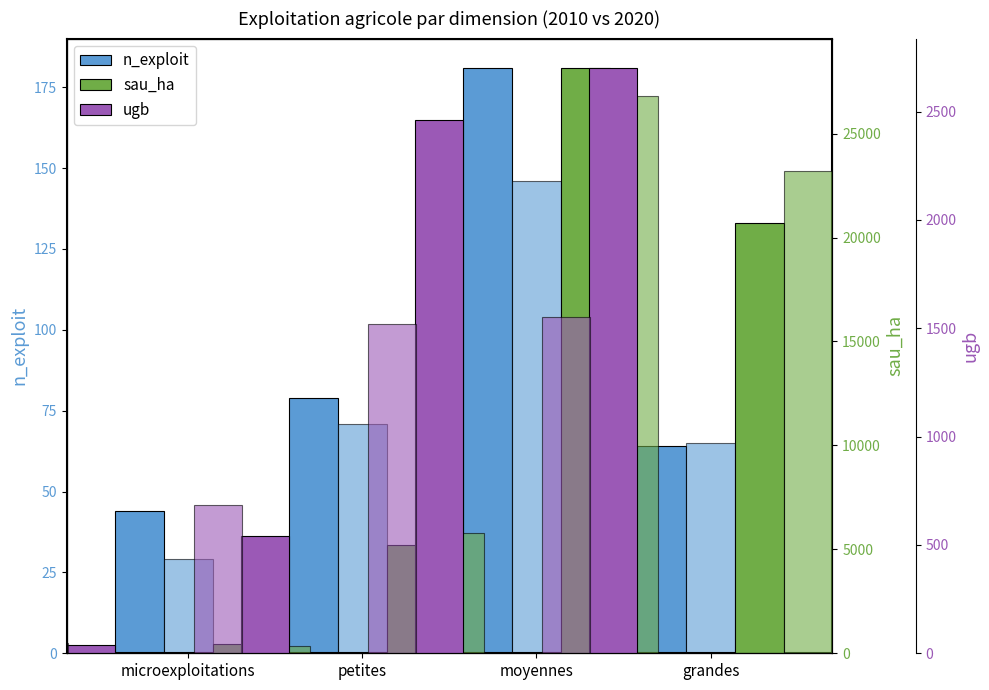

What position from the right is petites?

3